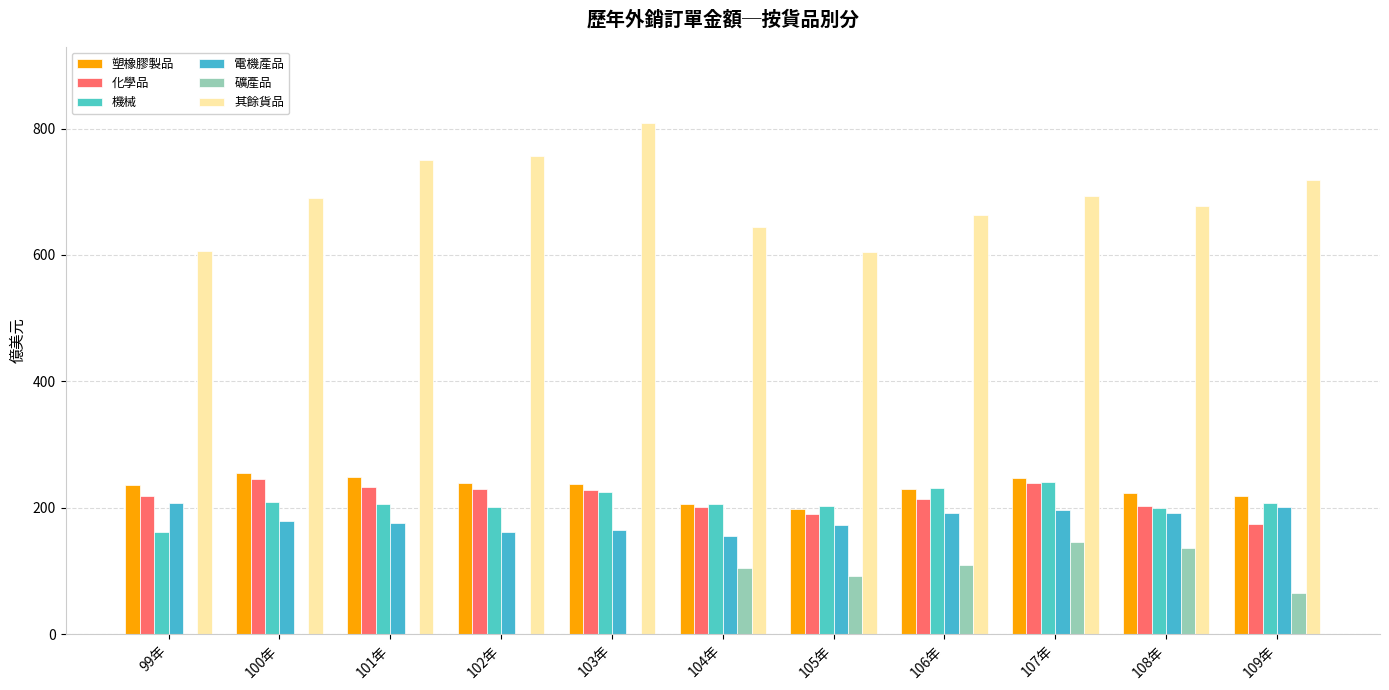

Reading left to right, extract all data points from this chart.

塑橡膠製品: 99年=236.4	100年=254.8	101年=248.9	102年=239.8	103年=237.6	104年=205.9	105年=197.4	106年=230.0	107年=247.1	108年=222.8	109年=217.8
化學品: 99年=217.8	100年=246.0	101年=232.6	102年=229.1	103年=227.9	104年=200.4	105年=190.6	106年=214.0	107年=239.1	108年=202.3	109年=174.1
機械: 99年=161.2	100年=208.5	101年=206.4	102年=200.8	103年=224.2	104年=206.5	105年=203.3	106年=231.8	107年=240.2	108年=200.0	109年=208.2
電機產品: 99年=208.1	100年=178.9	101年=175.7	102年=162.2	103年=164.3	104年=155.9	105年=172.6	106年=191.9	107年=196.2	108年=191.3	109年=201.3
礦產品: 99年=0.0	100年=0.0	101年=0.0	102年=0.0	103年=0.0	104年=104.8	105年=91.9	106年=109.0	107年=146.2	108年=135.6	109年=65.6
其餘貨品: 99年=606.0	100年=689.8	101年=750.2	102年=756.7	103年=808.6	104年=644.4	105年=604.9	106年=662.5	107年=693.1	108年=678.0	109年=719.3